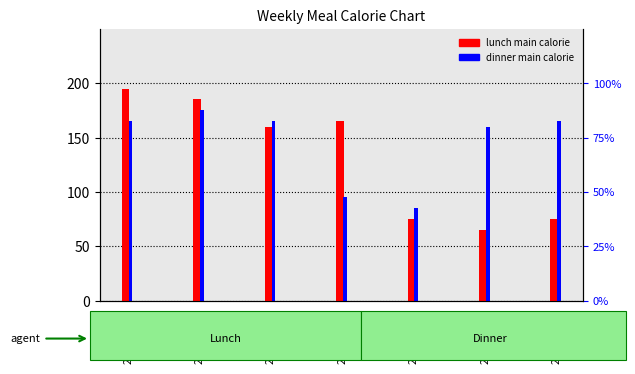

What is the minimum value shown in the chart?

65